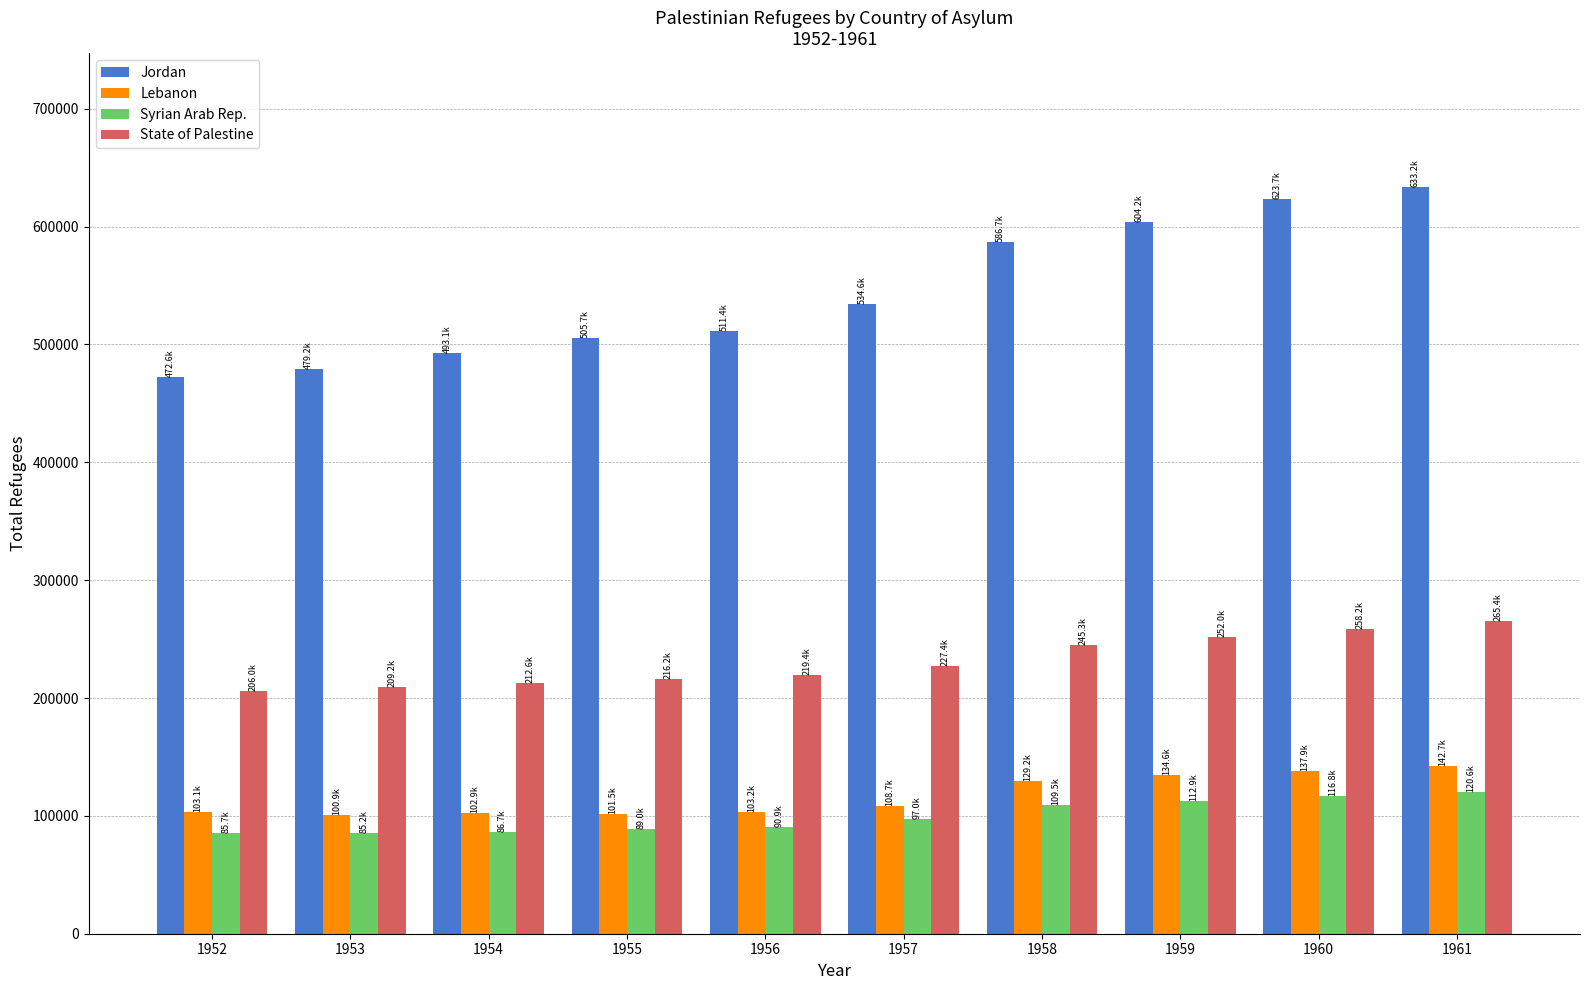

What is the sum of the Lebanon values at 1953 and 1958?

230170